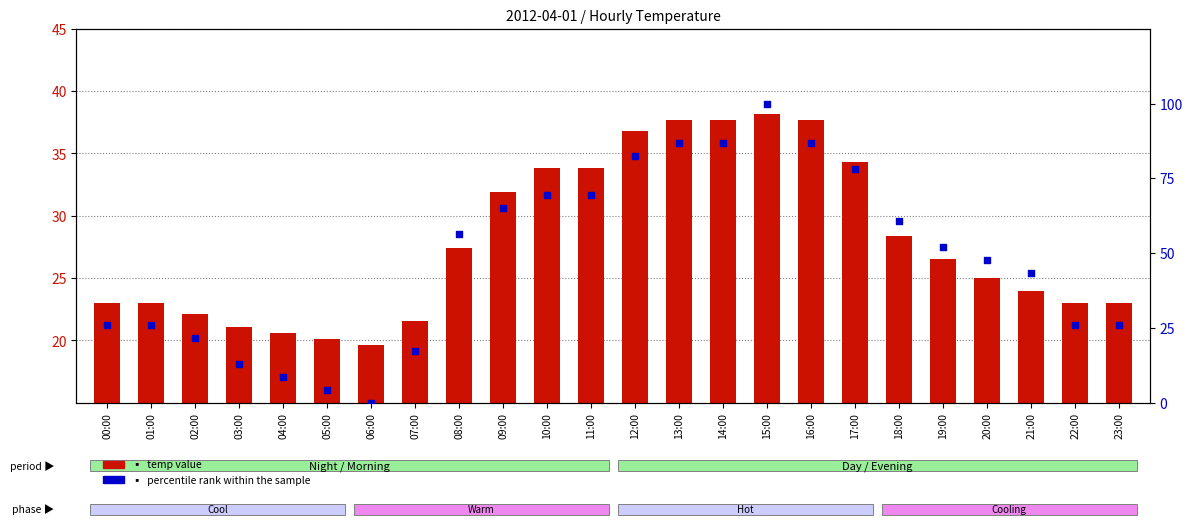

Which series contains the highest Y value?

percentile rank within the sample